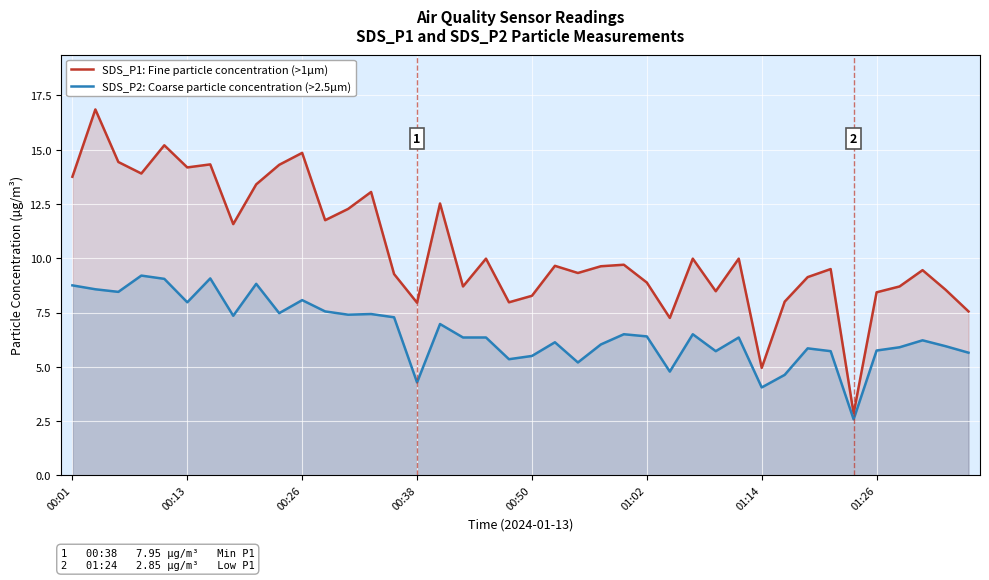

What is the spread (max minus min) of values at 00:26?

6.8